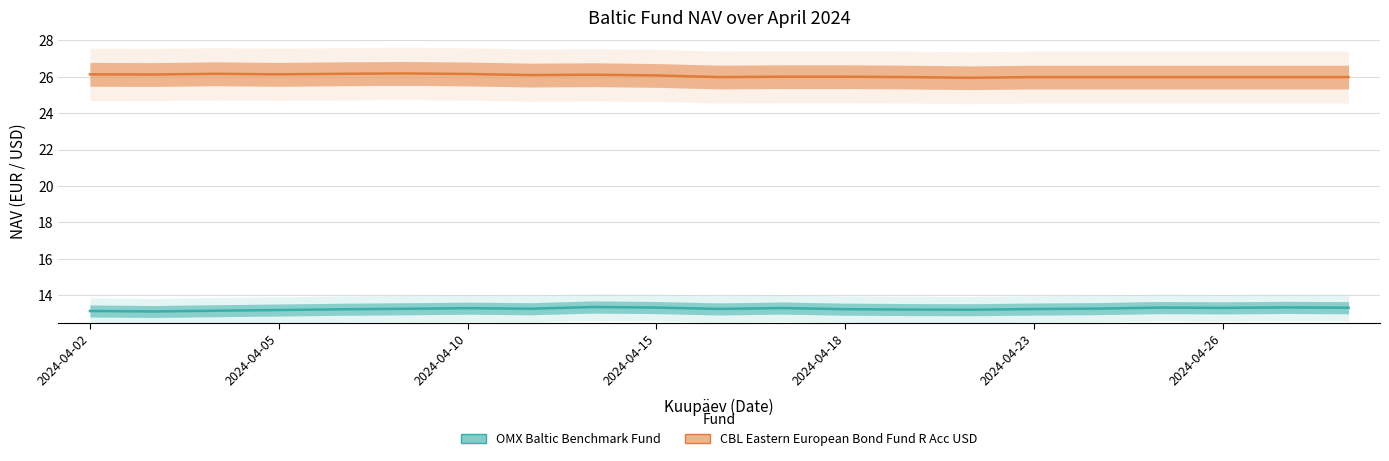

Is it true that CBL Eastern European Bond Fund R Acc USD equals 41.3 at 2024-04-02?

False